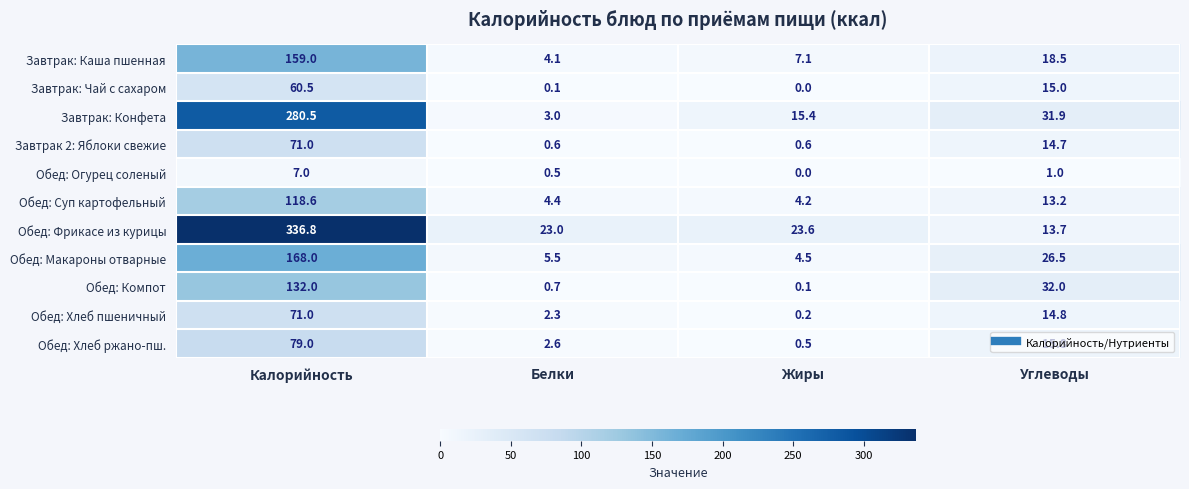

List the labels in order of Завтрак: Каша пшенная value, largest first.

Калорийность, Углеводы, Жиры, Белки